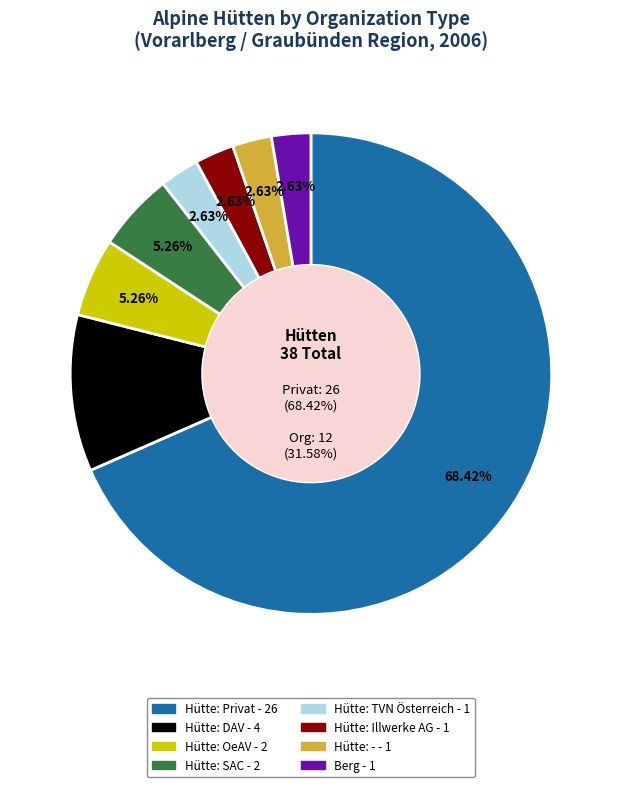

Which slice is the largest?

Hütte: Privat